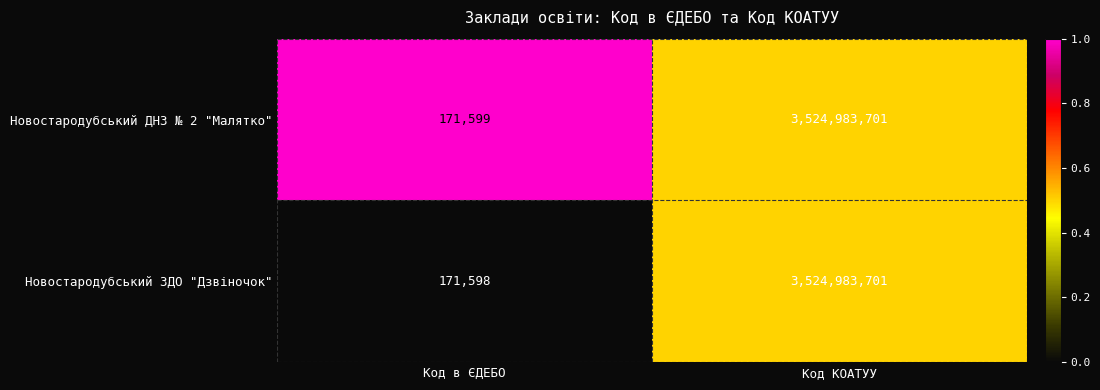

Rank the series by their average value, from highest to lowest.

Новостародубський ДНЗ № 2 "Малятко", Новостародубський ЗДО "Дзвіночок"